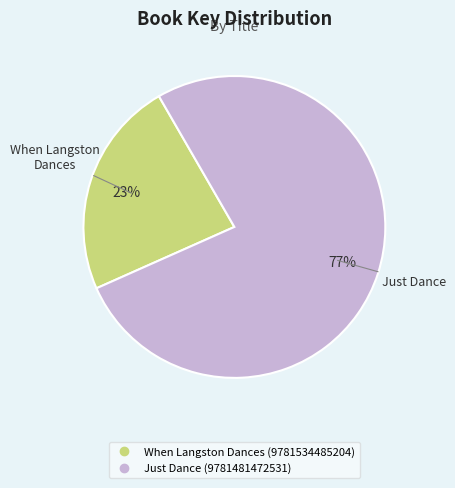

Is the sum of When Langston Dances (9781534485204) and Just Dance (9781481472531) greater than half?

Yes